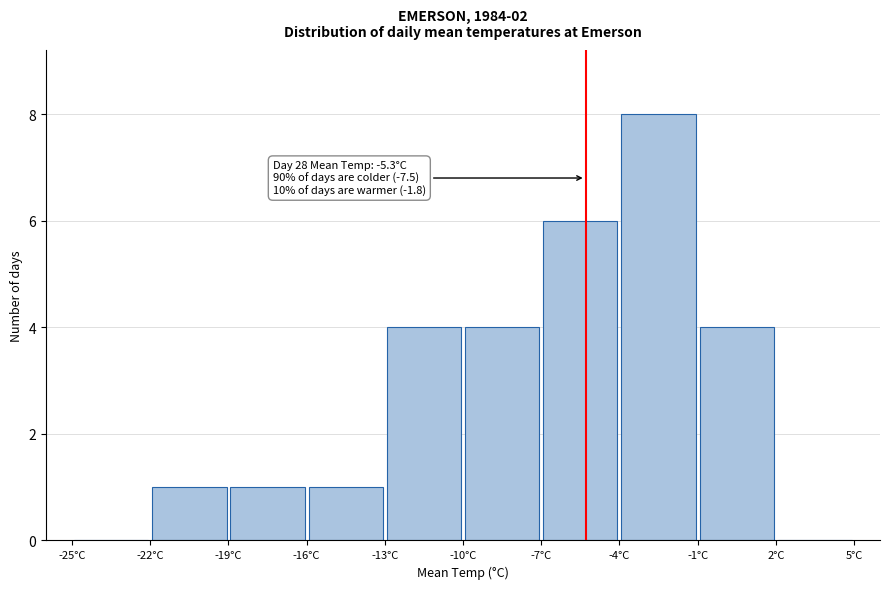

Over which range of the x-axis is the bar tallest?

-4 to -1